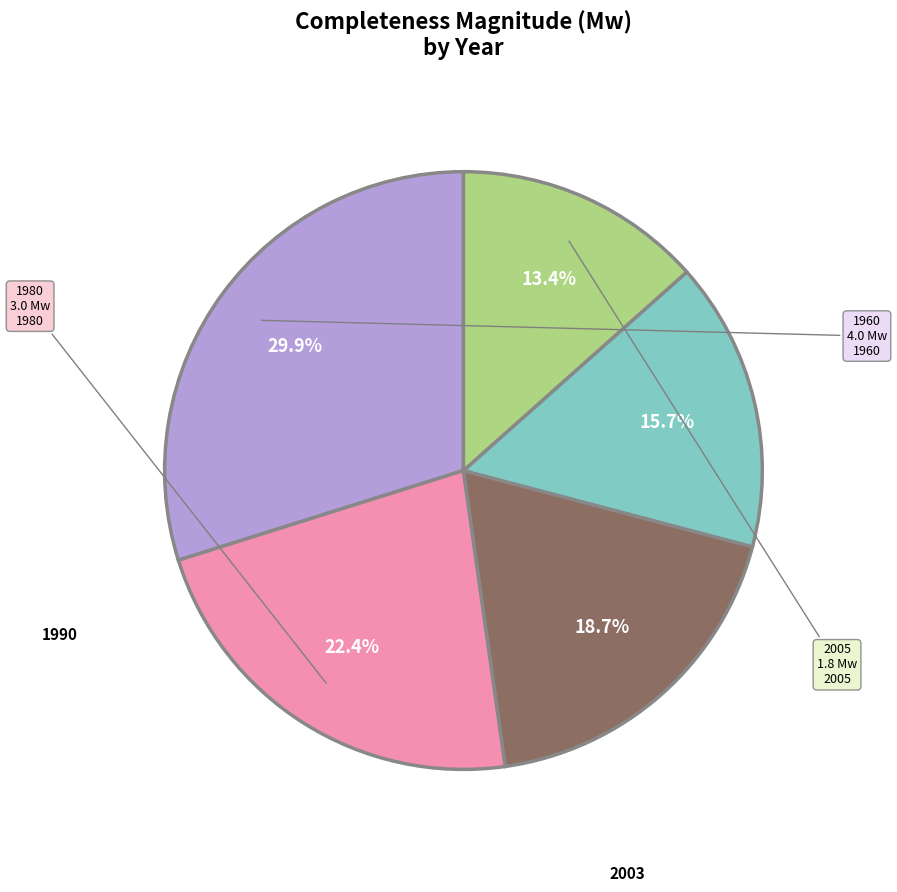

How many segments does this pie chart have?

5